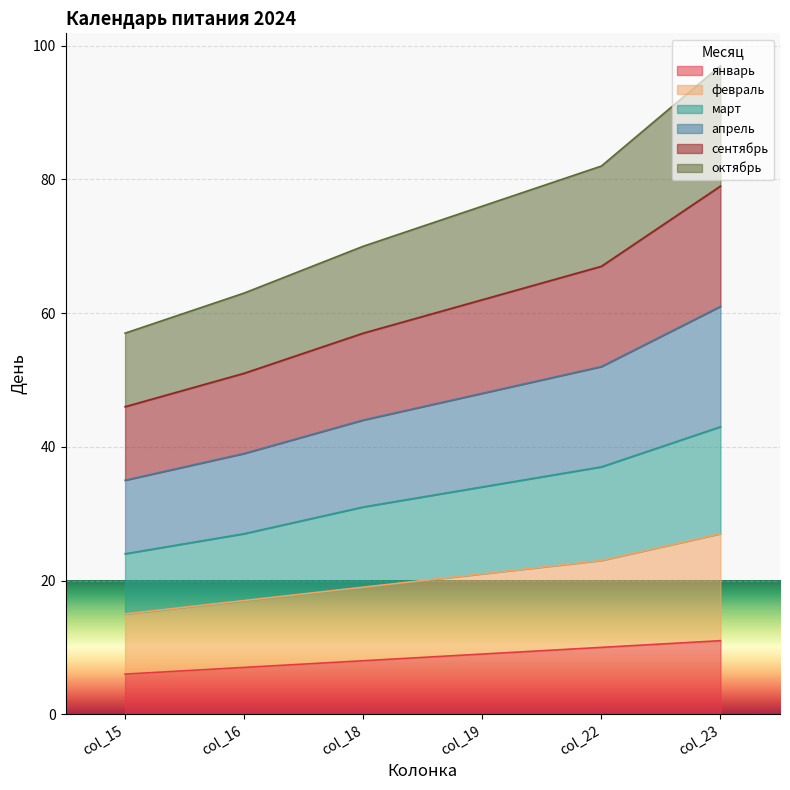

The январь series shows 3 at col_19. True or false?

False